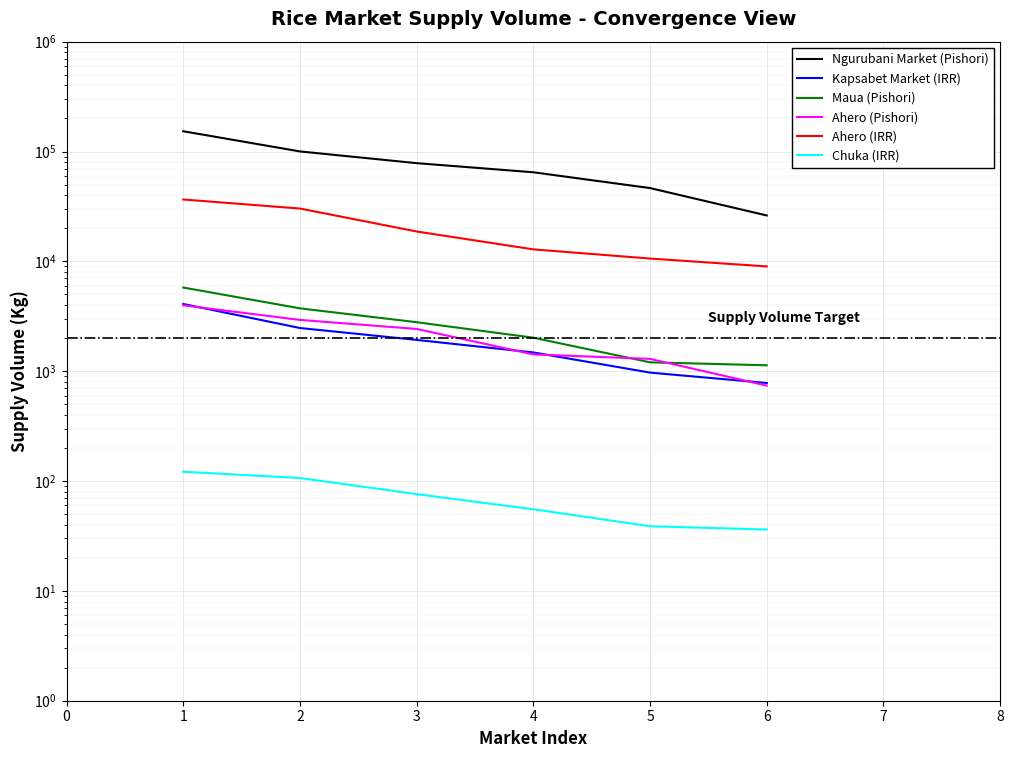

What is the value of the Maua (Pishori) point at the 6th from the left?

1131.8